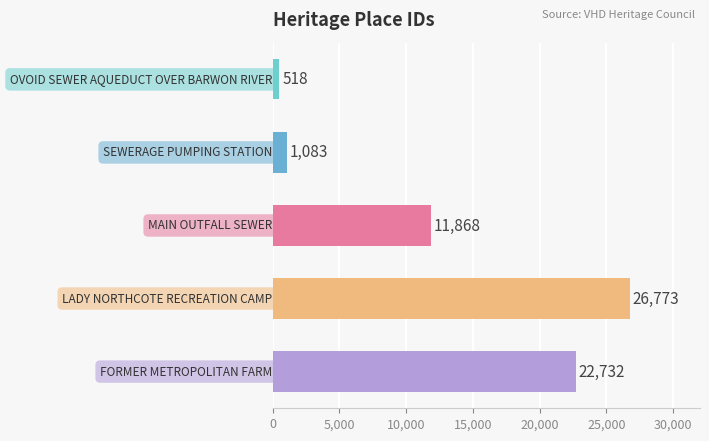

What is the difference between the maximum and second lowest values?

25690